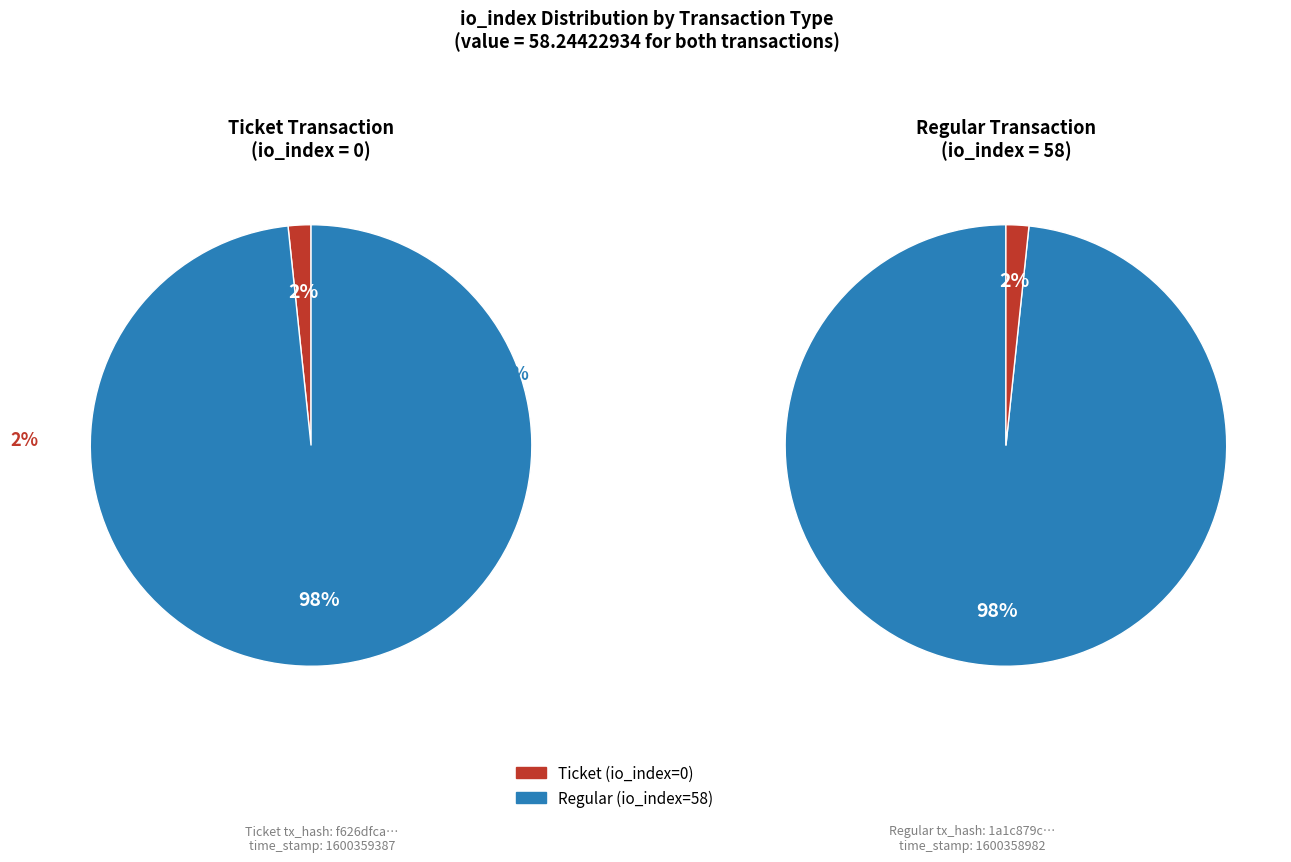

To the nearest percent, what is the combined percentage of Ticket (io_index=0) and Regular (io_index=58)?

100%